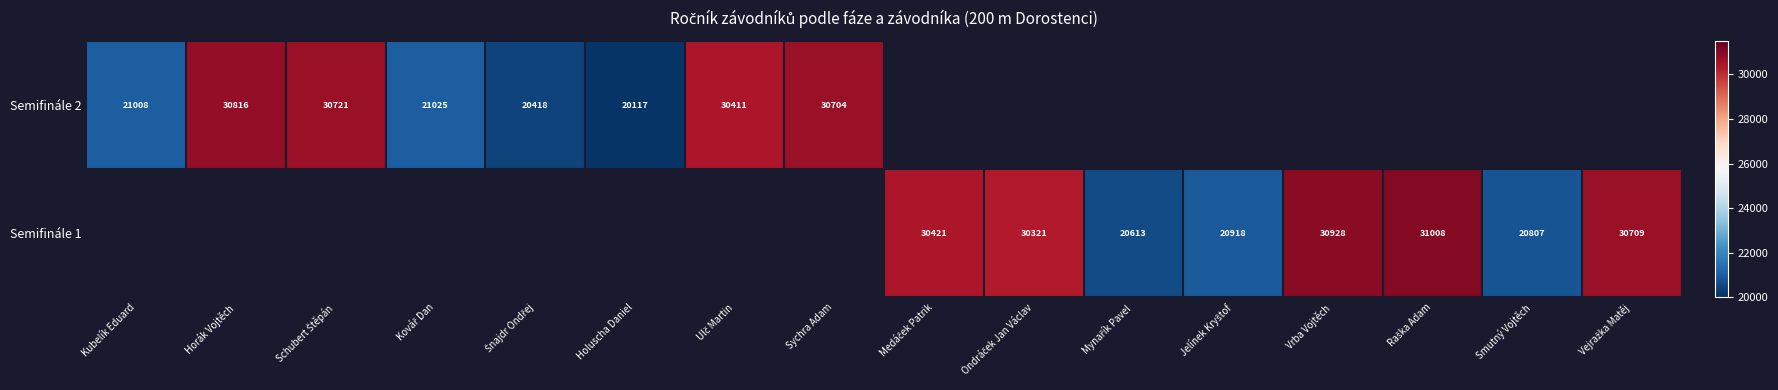

The value of Semifinále 2 at Sychra Adam is 30704. True or false?

True